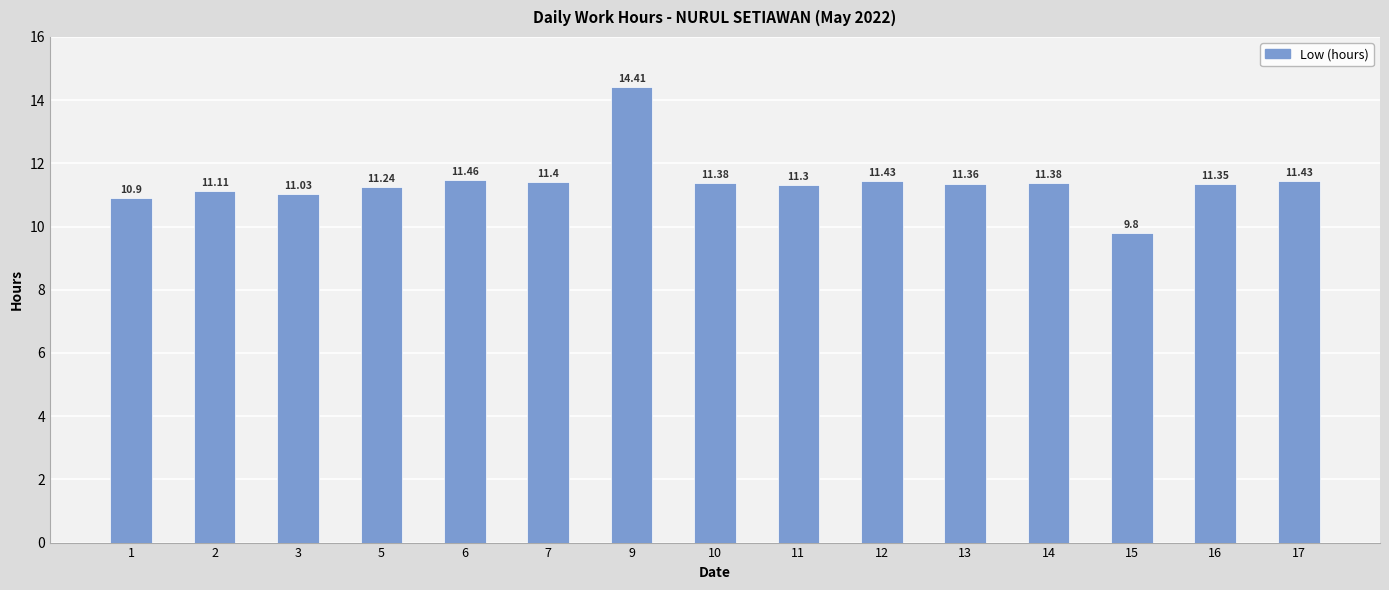

What is the greatest value displayed?

14.4